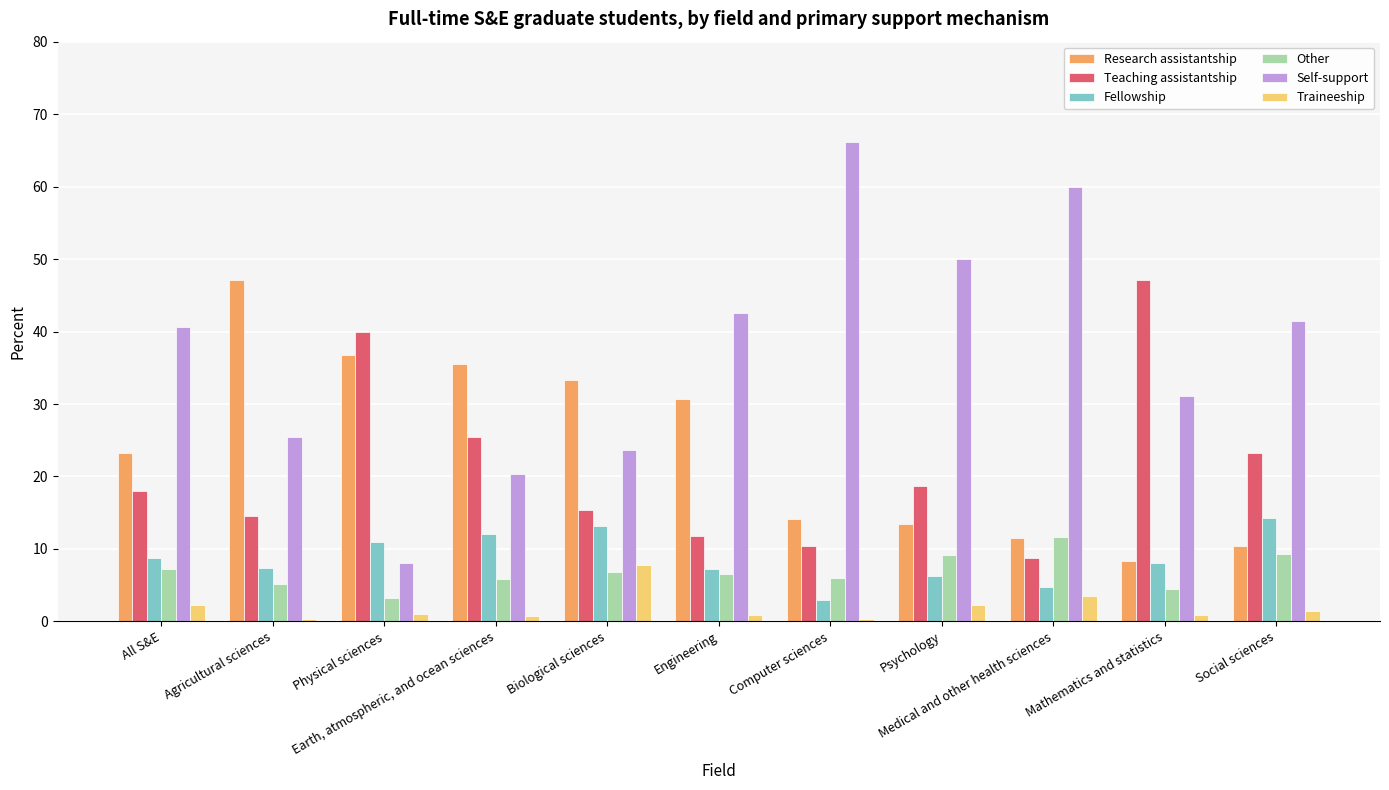

The Self-support series shows 14.2 at Biological sciences. True or false?

False